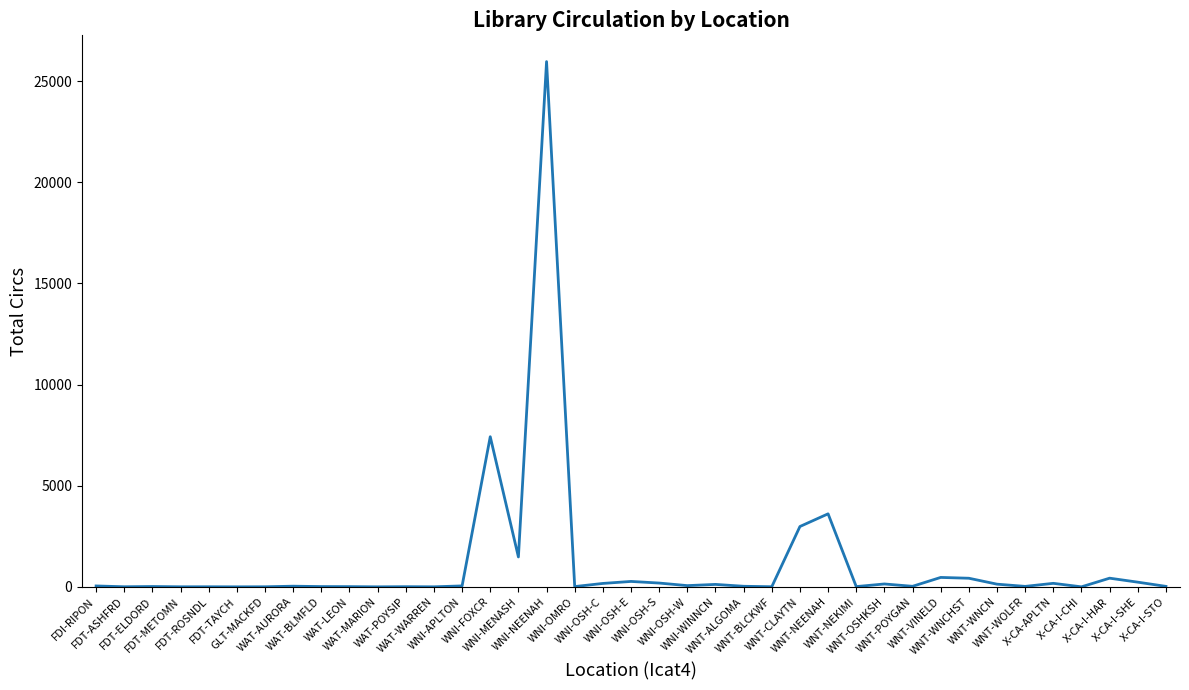

What is the greatest value displayed?

25963